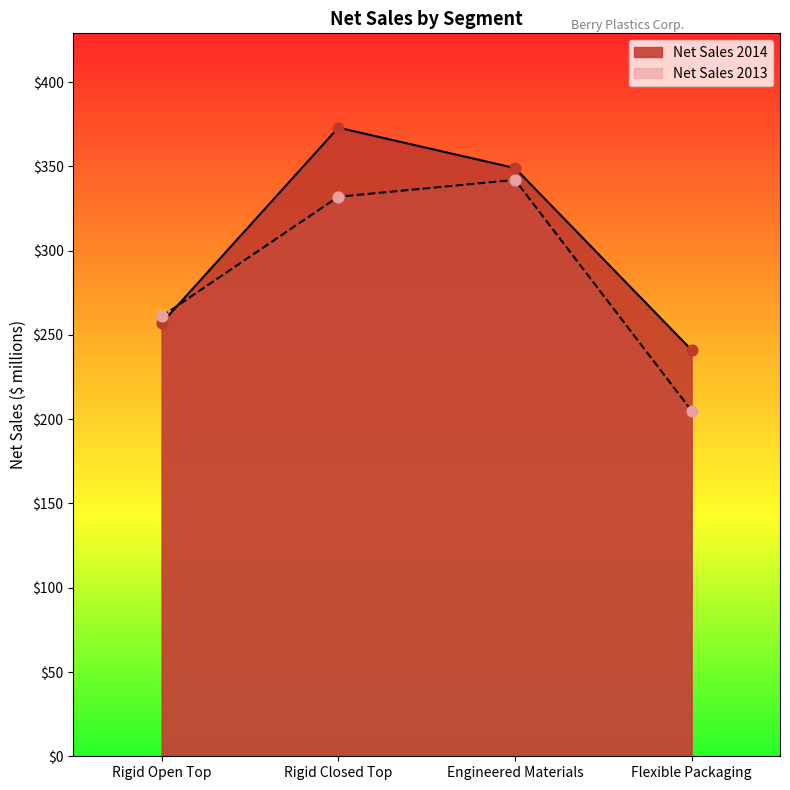

At which category is the sum across all series the highest?

Rigid Closed Top